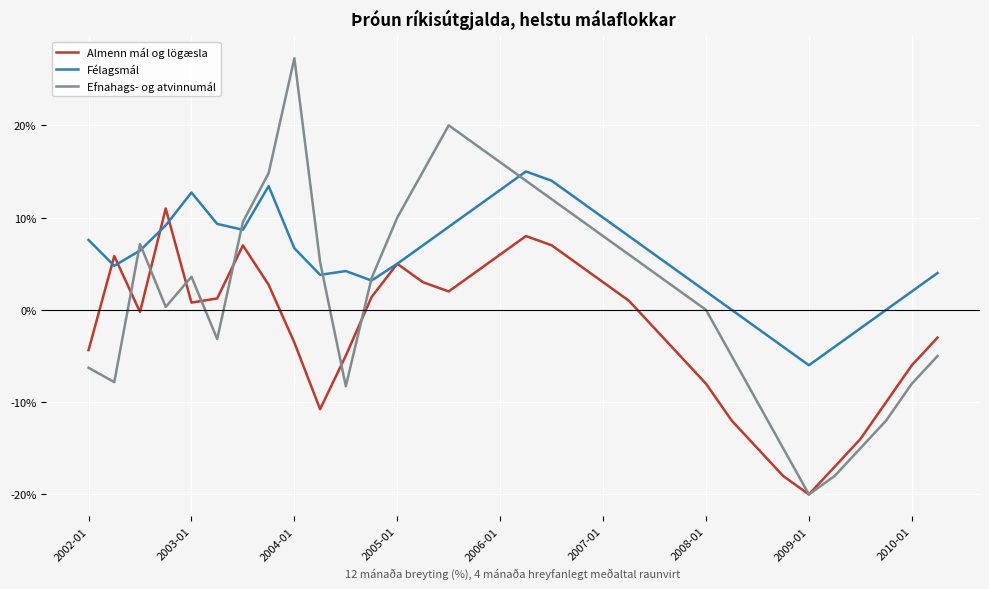

List the series in order of their overall mean, lowest first.

Almenn mál og lögæsla, Efnahags- og atvinnumál, Félagsmál